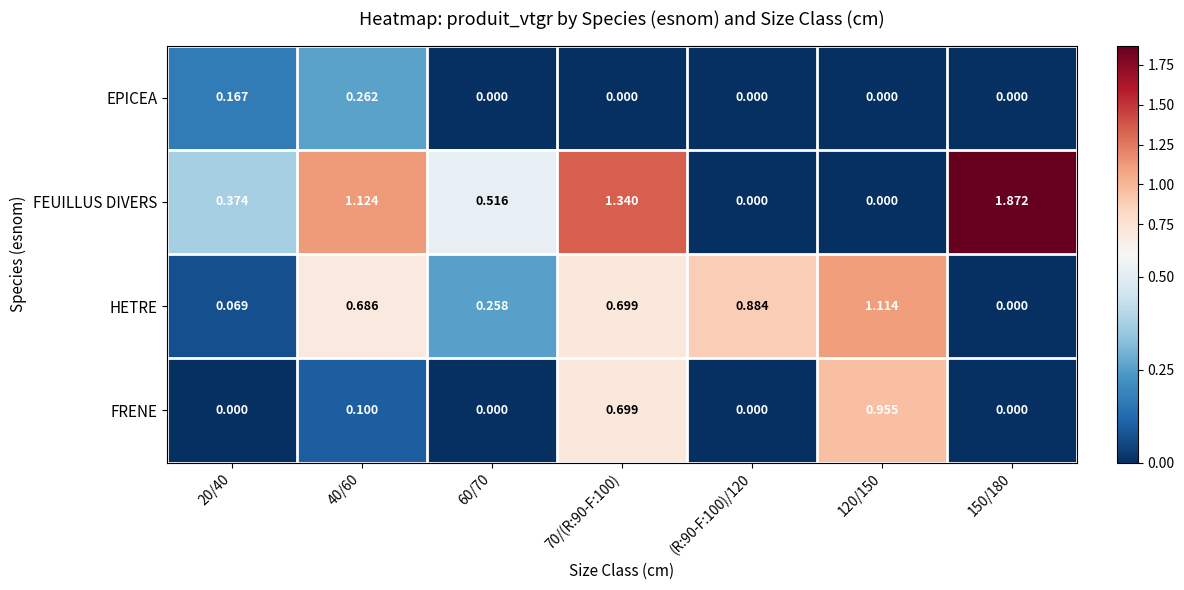

List the series in order of their peak value, highest first.

FEUILLUS DIVERS, HETRE, FRENE, EPICEA